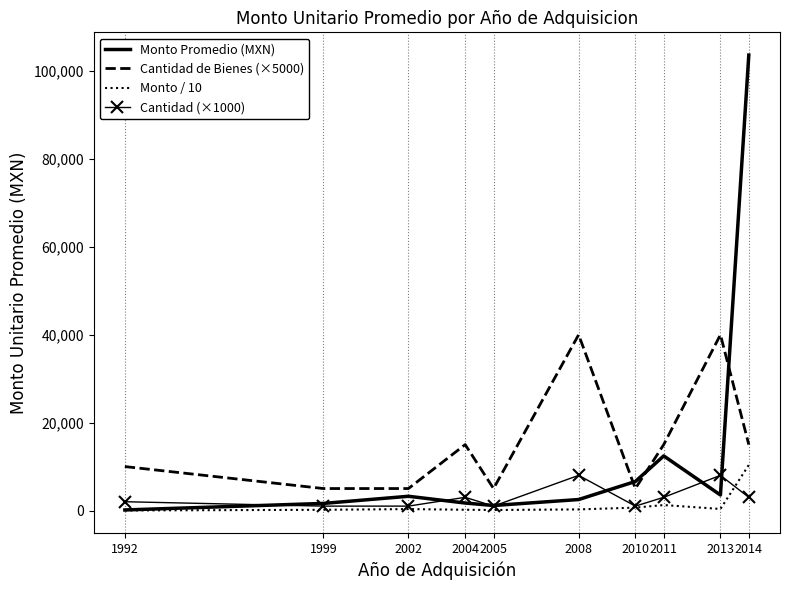

What is the total value across all series at 2014?

132004.6